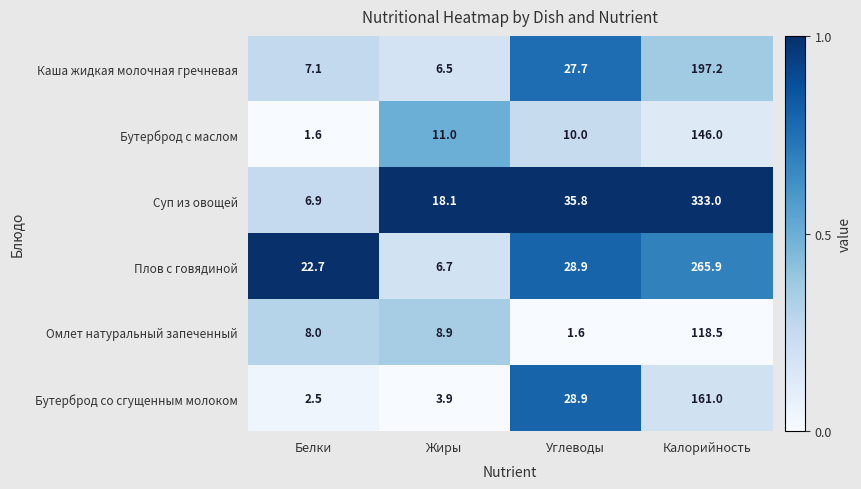

Which series has the widest spread of values?

Суп из овощей